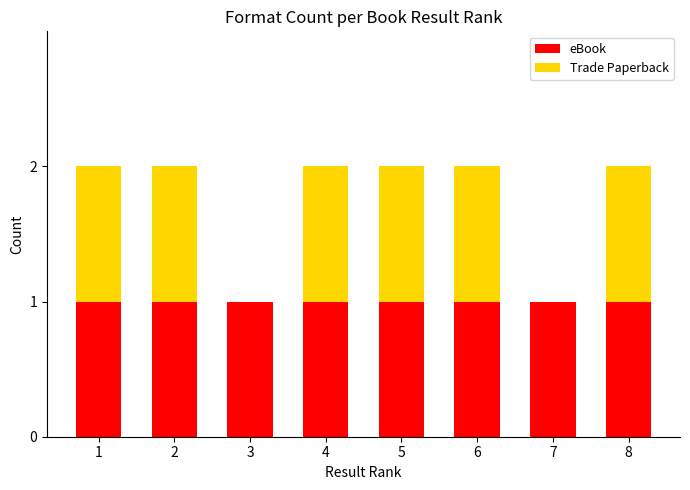

Reading right to left, transcribe the values for eBook.

8=1	7=1	6=1	5=1	4=1	3=1	2=1	1=1